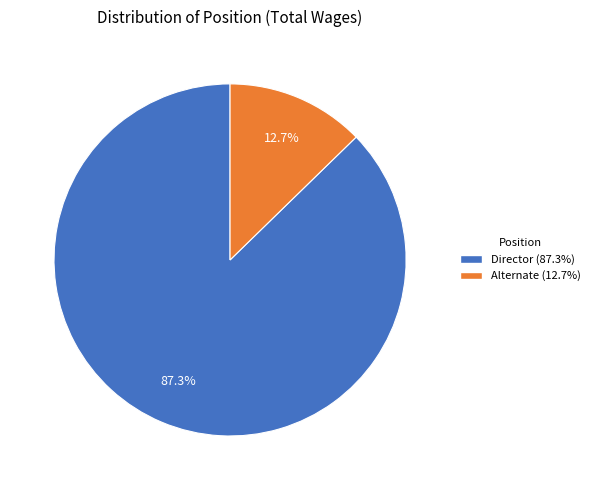

How many segments does this pie chart have?

2